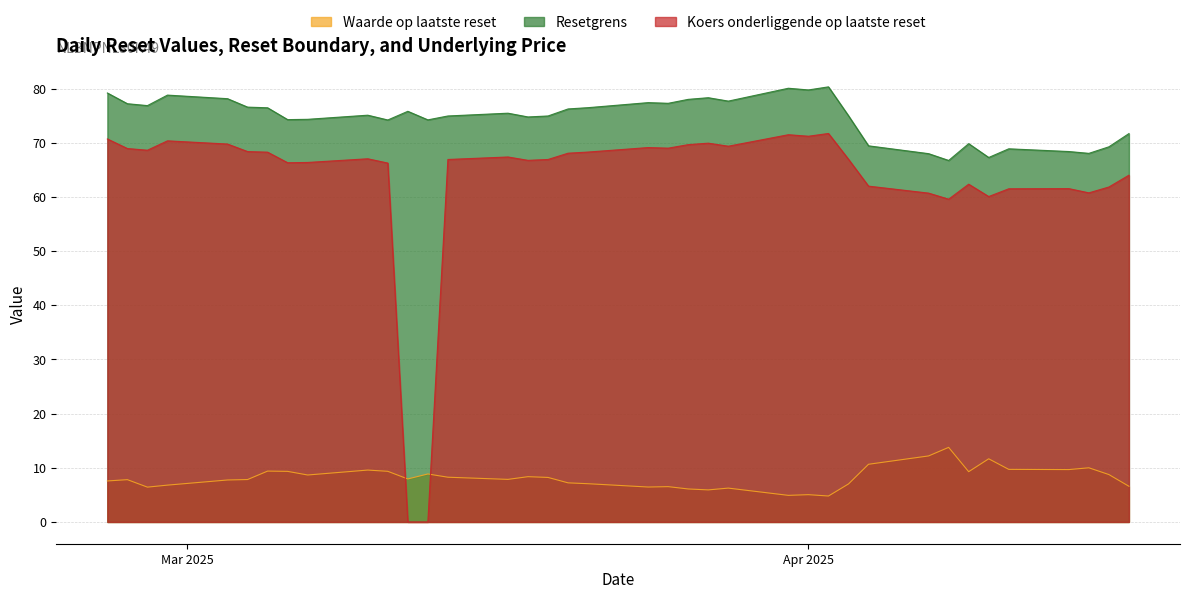

Which series has the largest total across all categories?

Resetgrens